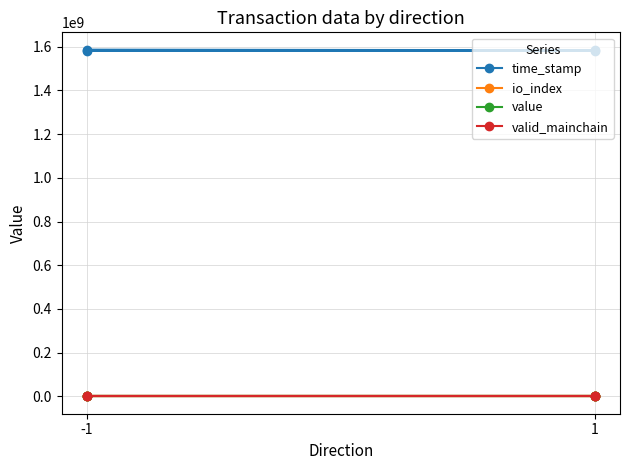

What is the lowest value of the io_index series?

3.0